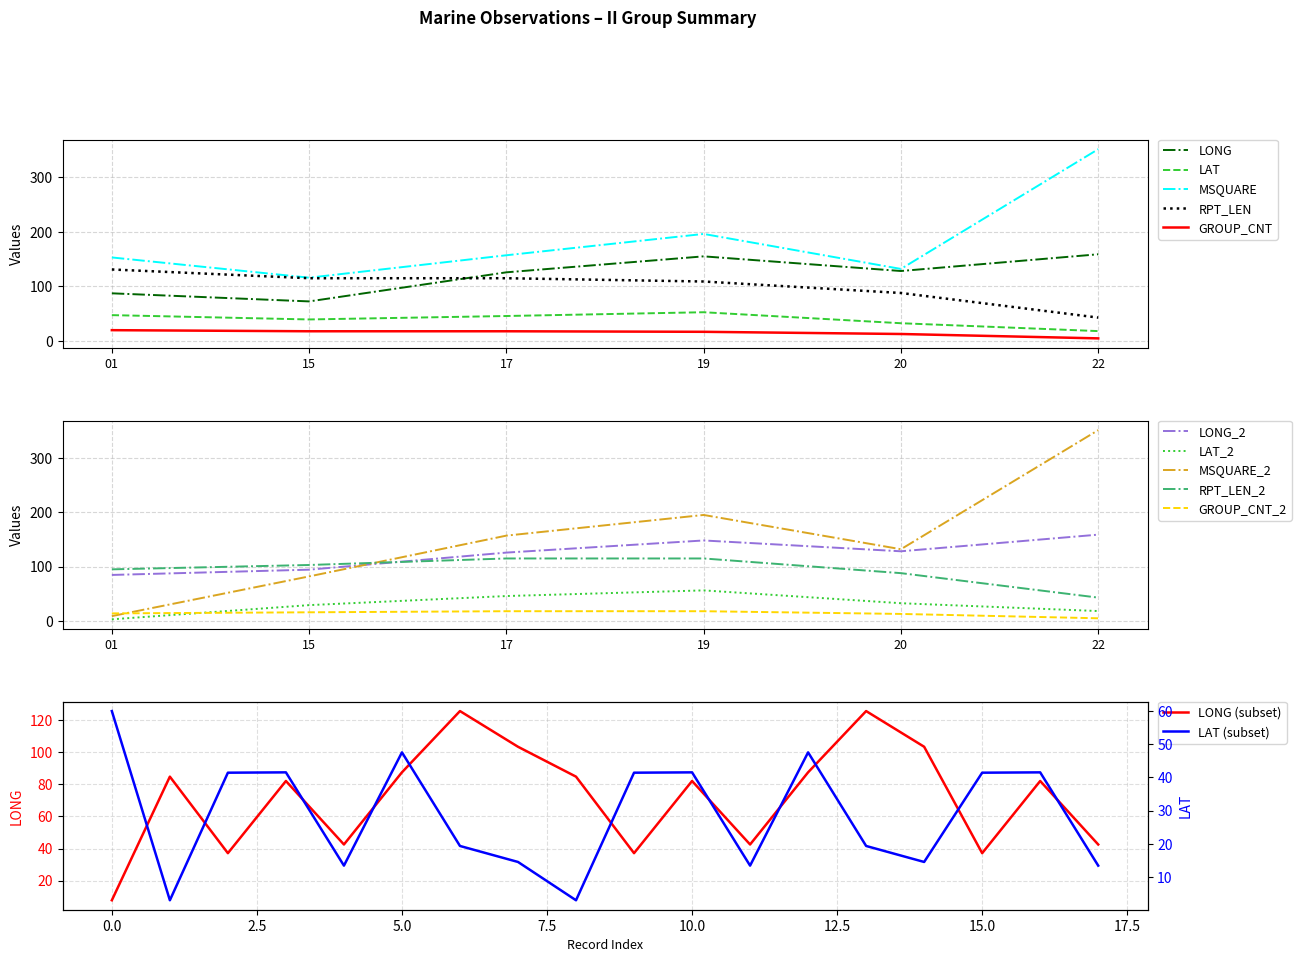

Rank the categories by LAT value from highest to lowest.

19, 01, 17, 15, 20, 22